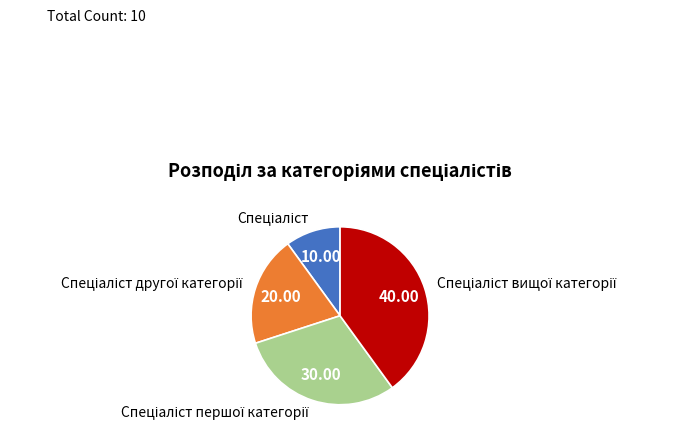

Does any single category account for the majority?

No